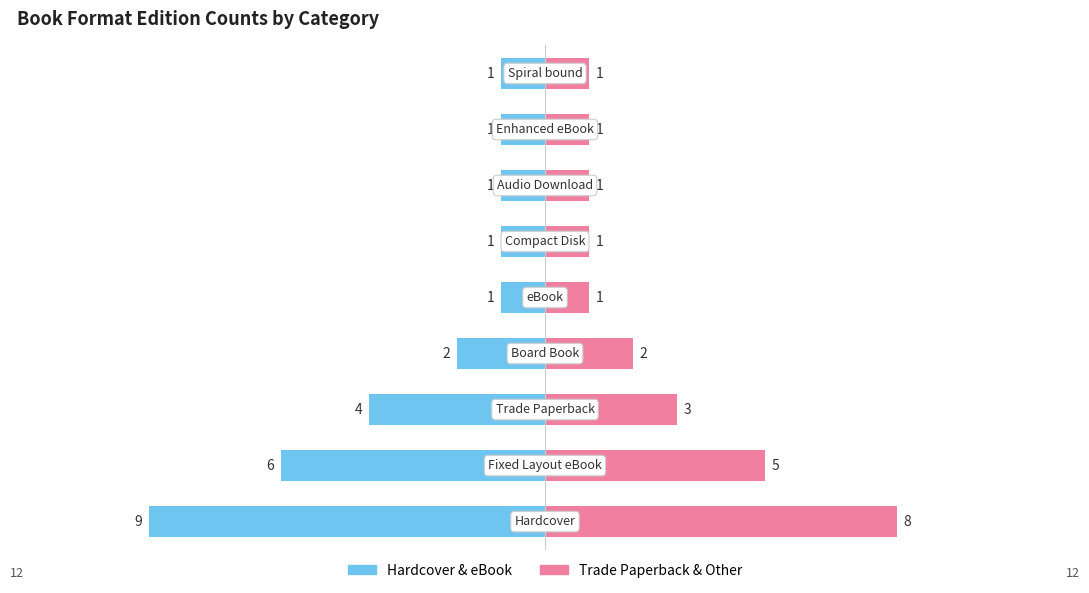

At 5, list the series in order from largest to smallest.

Trade Paperback & Other, Hardcover & eBook